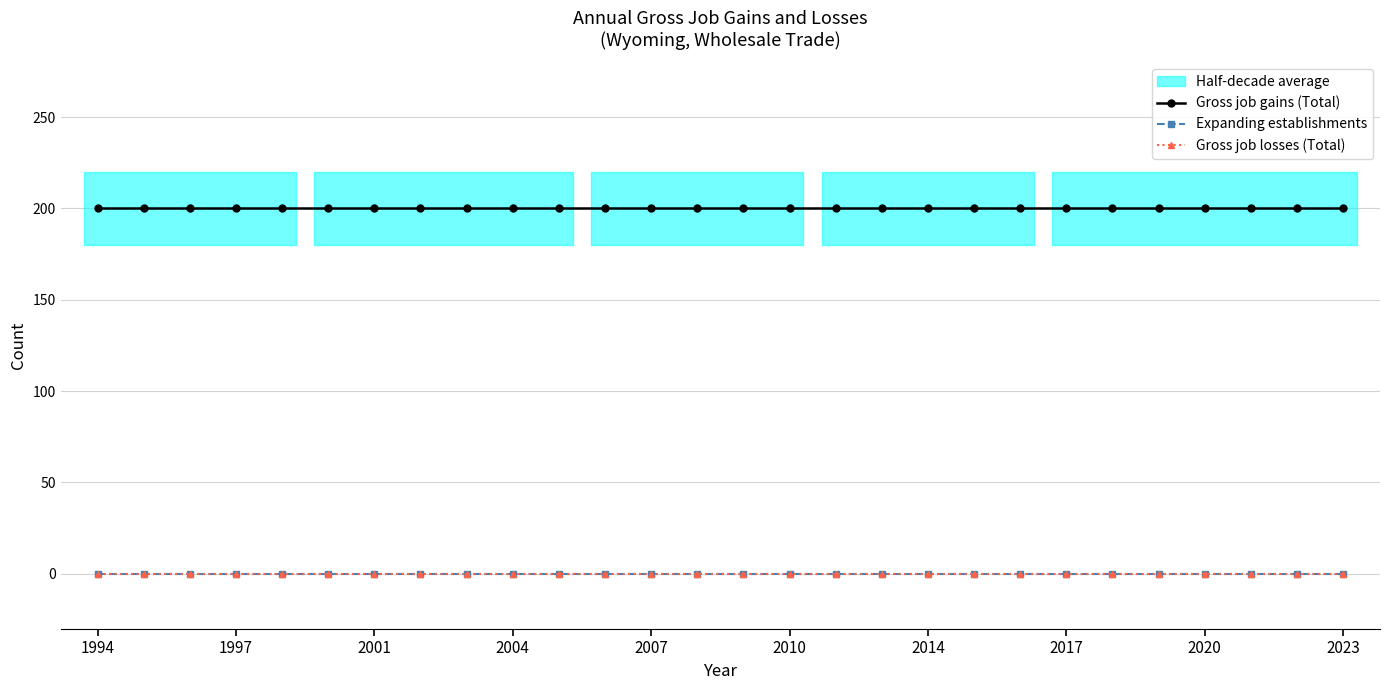

What is the total value across all series at 17?

200